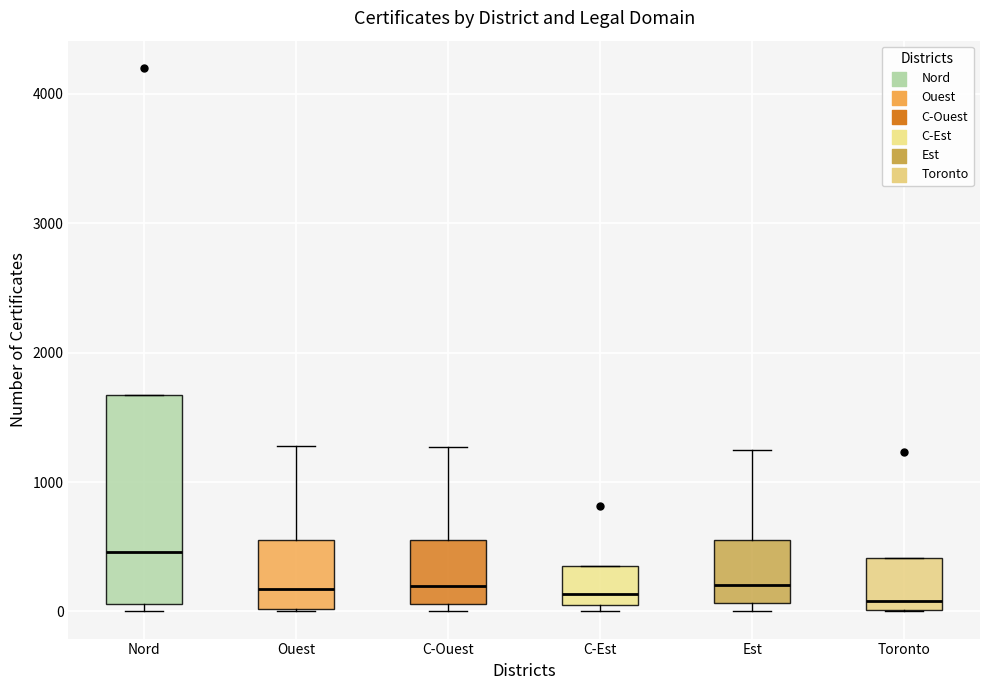

Comparing the boxes themselves (not the whiskers), which one is the tallest?

Nord